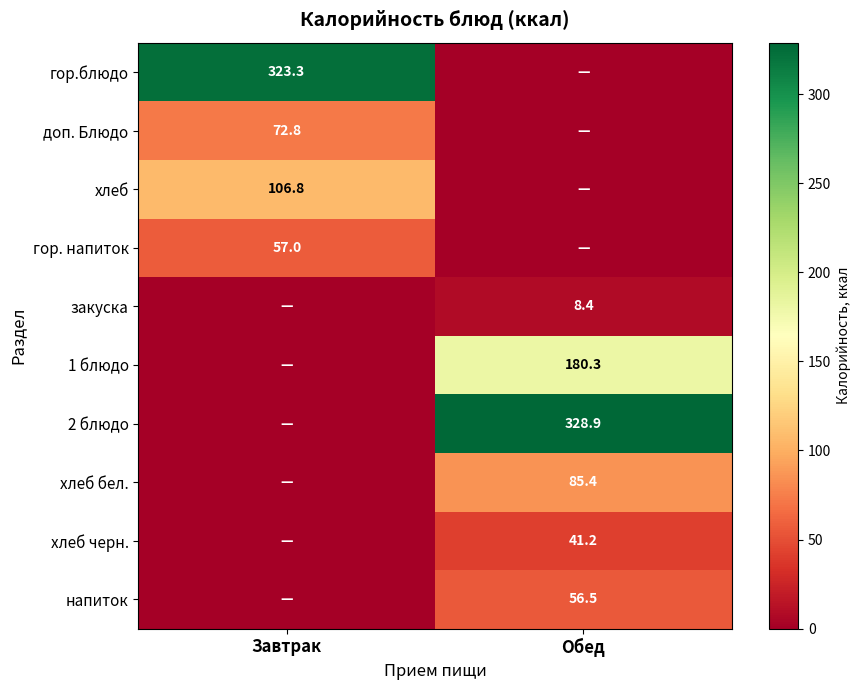

Is it true that гор. напиток equals 78.3 at Завтрак?

False